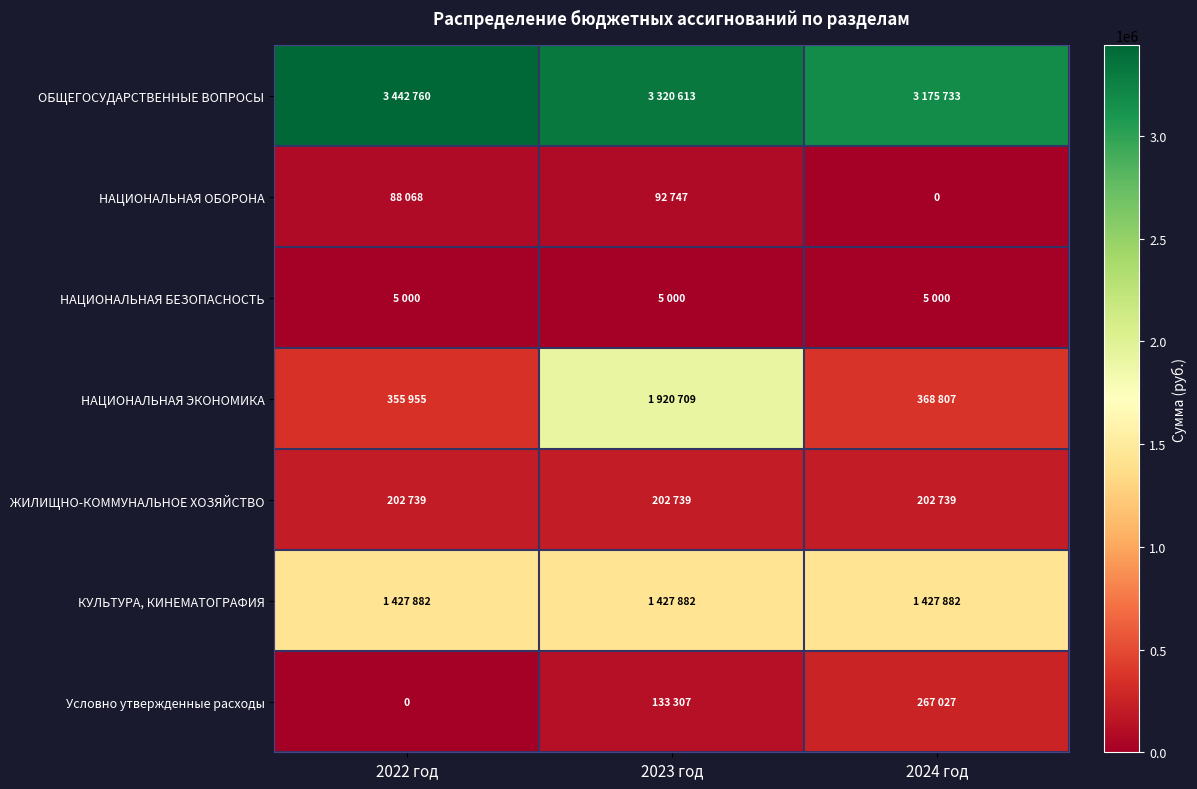

At which label is НАЦИОНАЛЬНАЯ ОБОРОНА closest to 46373?

2022 год